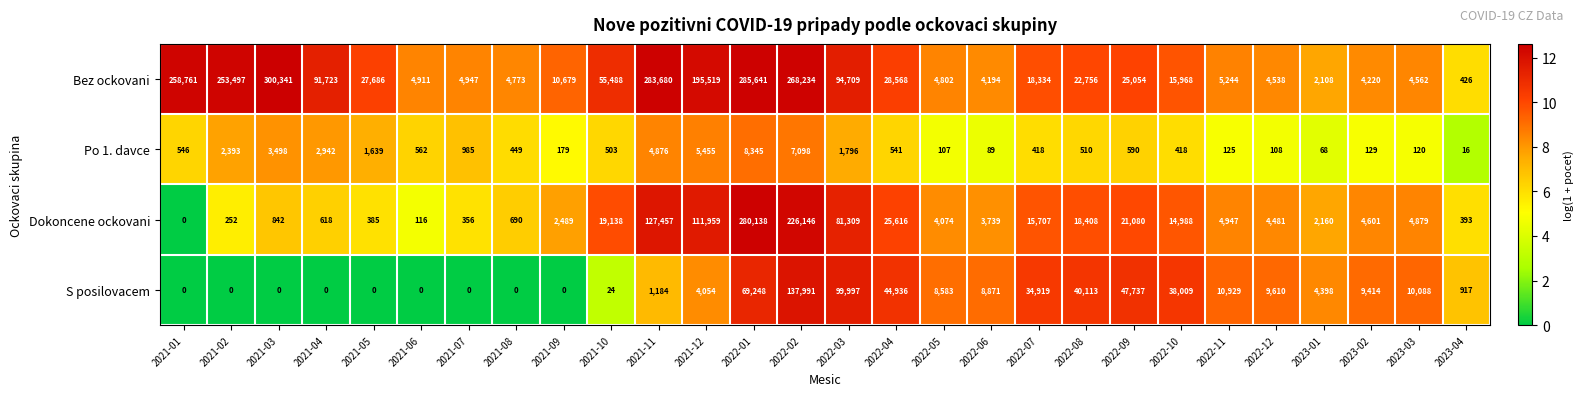

Rank the series by their maximum value, from lowest to highest.

Po 1. davce, S posilovacem, Dokoncene ockovani, Bez ockovani